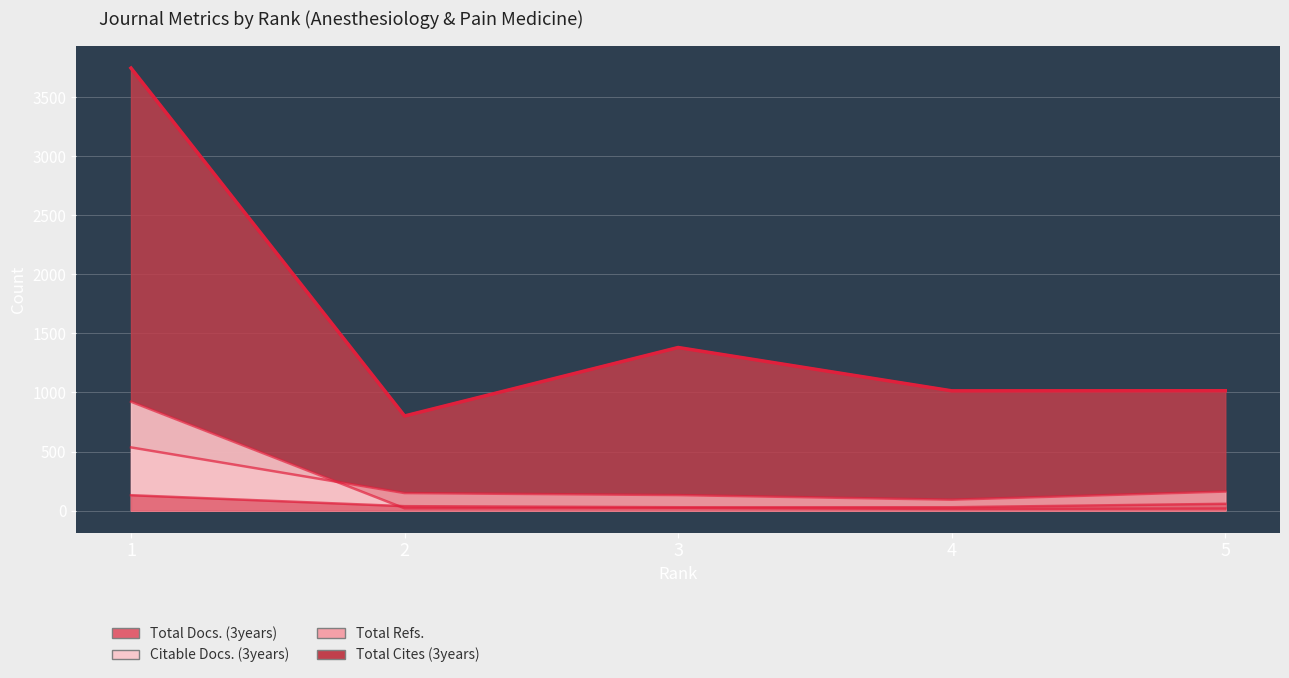

Count the number of categories in the chart.

5